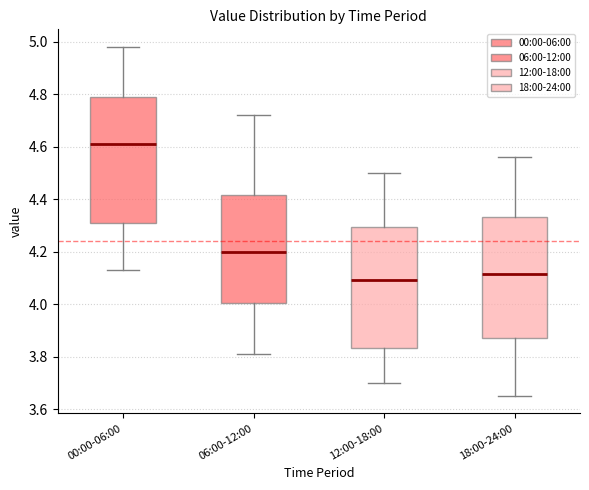

Reading left to right, transcribe this box plot: for each box, give where its median line is, the range the box spans, and where its two whiskers end, as read against the y-axis. The values are not printed on the chart, so give them approximately, as read against the axis.

00:00-06:00: median 4.62, box 4.32 to 4.80, whiskers 4.14 to 4.98
06:00-12:00: median 4.20, box 4.00 to 4.42, whiskers 3.82 to 4.72
12:00-18:00: median 4.10, box 3.84 to 4.30, whiskers 3.70 to 4.50
18:00-24:00: median 4.12, box 3.88 to 4.34, whiskers 3.66 to 4.56